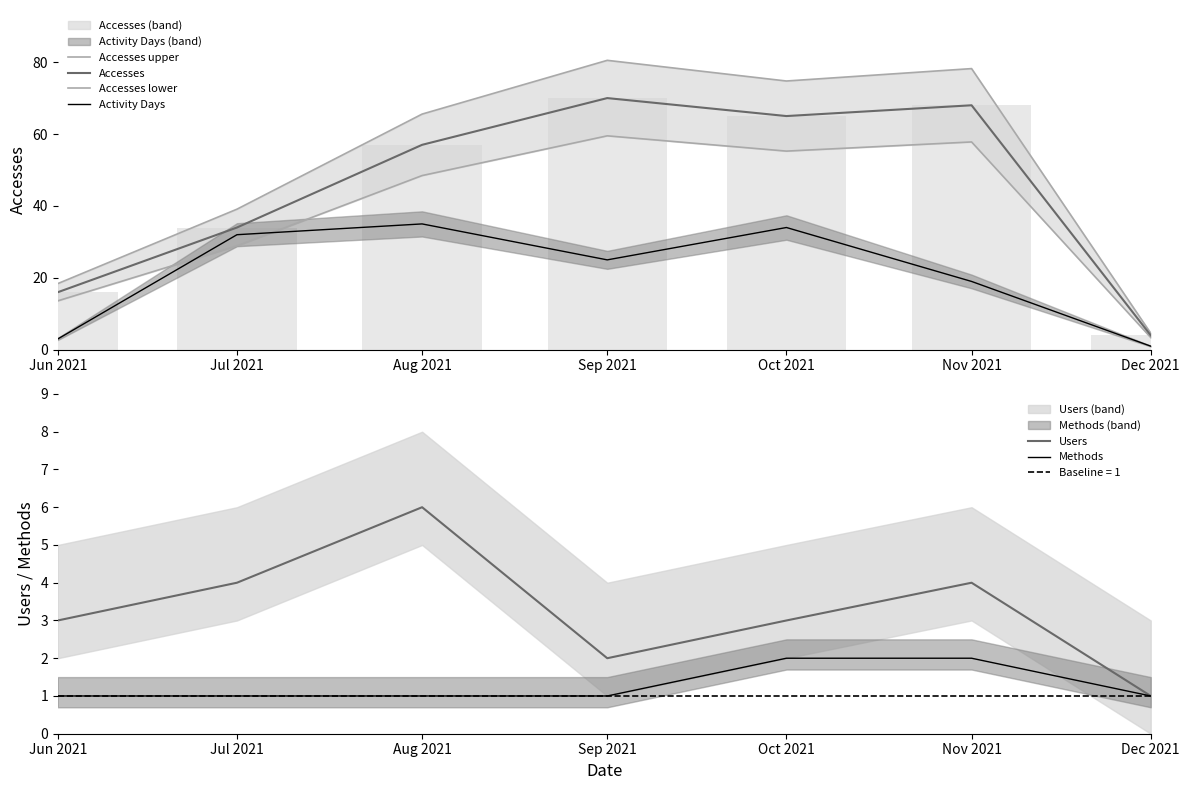

Is it true that Accesses lower equals 3.4 at Dec 2021?

True